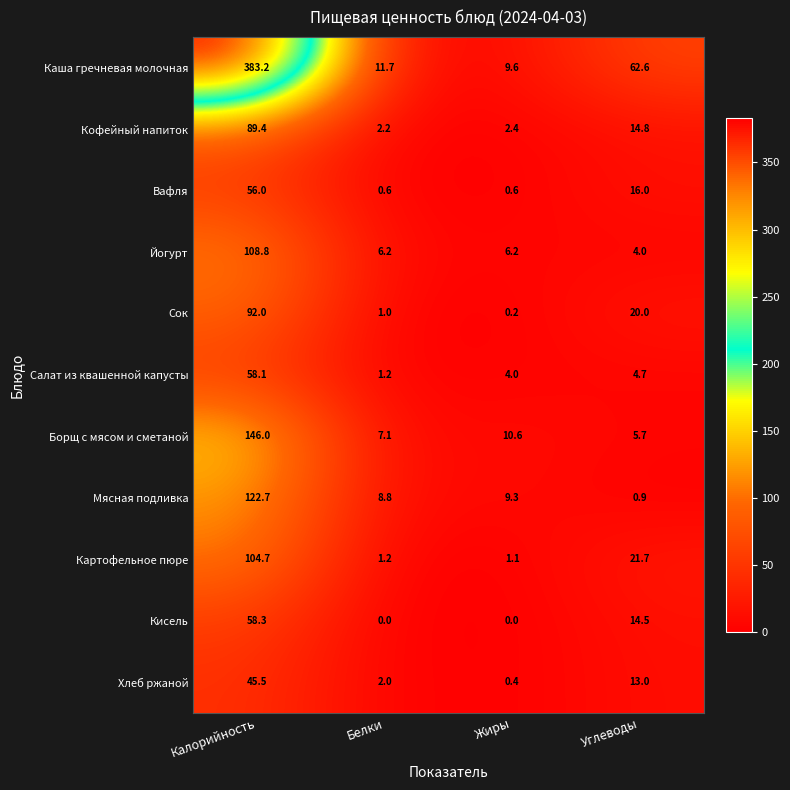

Which series has the widest spread of values?

Каша гречневая молочная